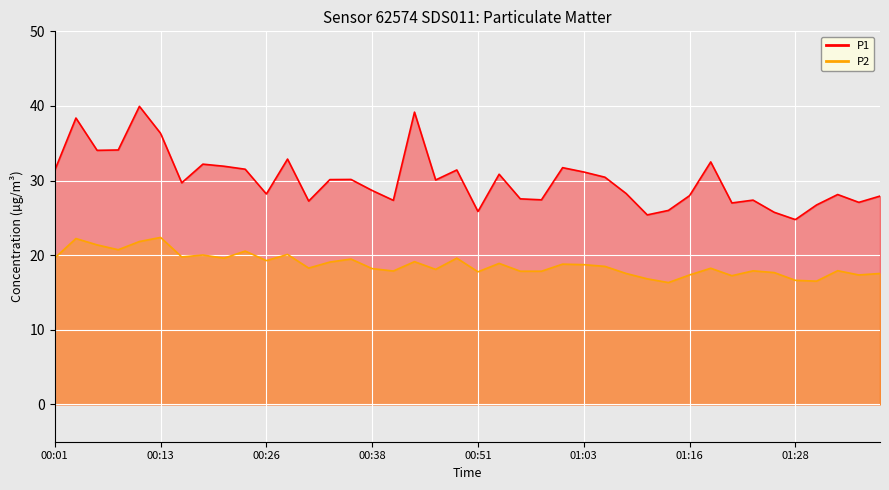

True or false: P2 and P1 cross at least once.

False